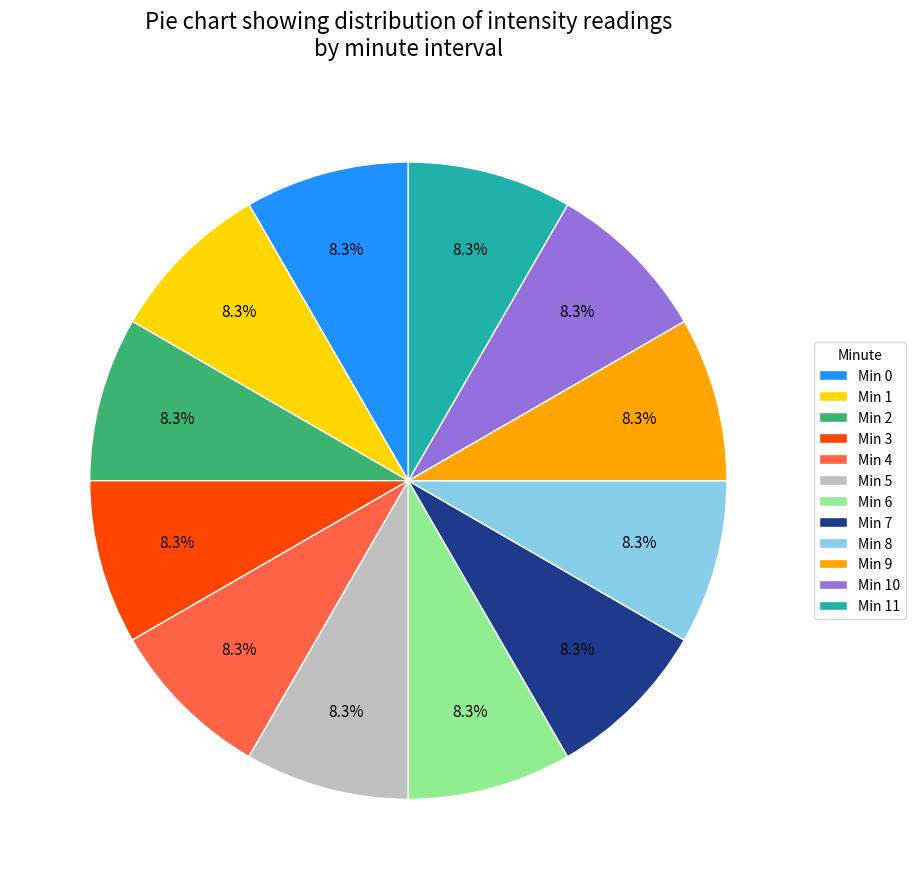

Count the number of slices in the pie.

12